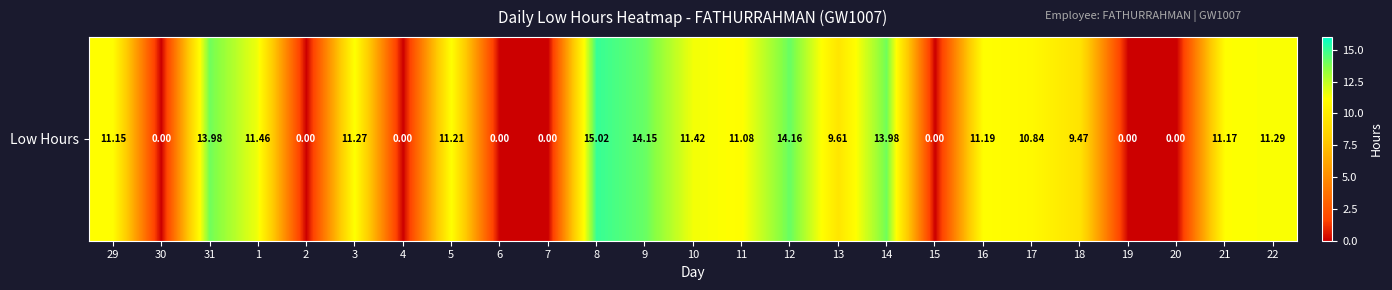

Reading right to left, extract all data points from this chart.

11.3	11.2	0.0	0.0	9.5	10.8	11.2	0.0	14.0	9.6	14.2	11.1	11.4	14.2	15.0	0.0	0.0	11.2	0.0	11.3	0.0	11.5	14.0	0.0	11.2